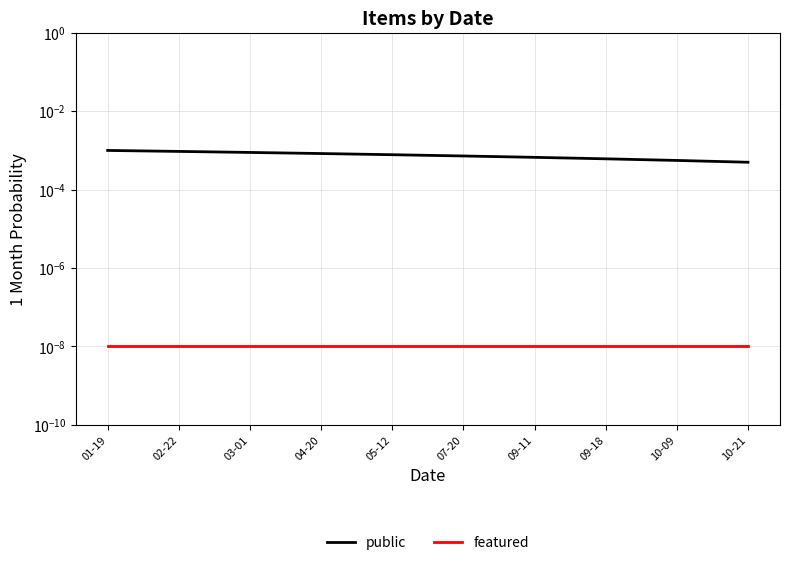

True or false: featured and public cross at least once.

False